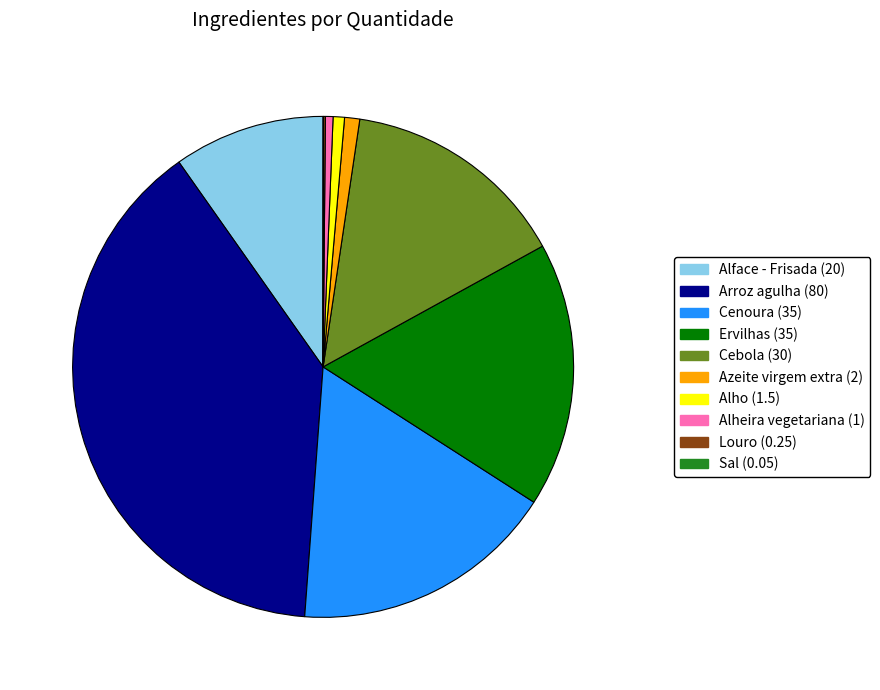

Which category has the biggest portion of the pie?

Arroz agulha